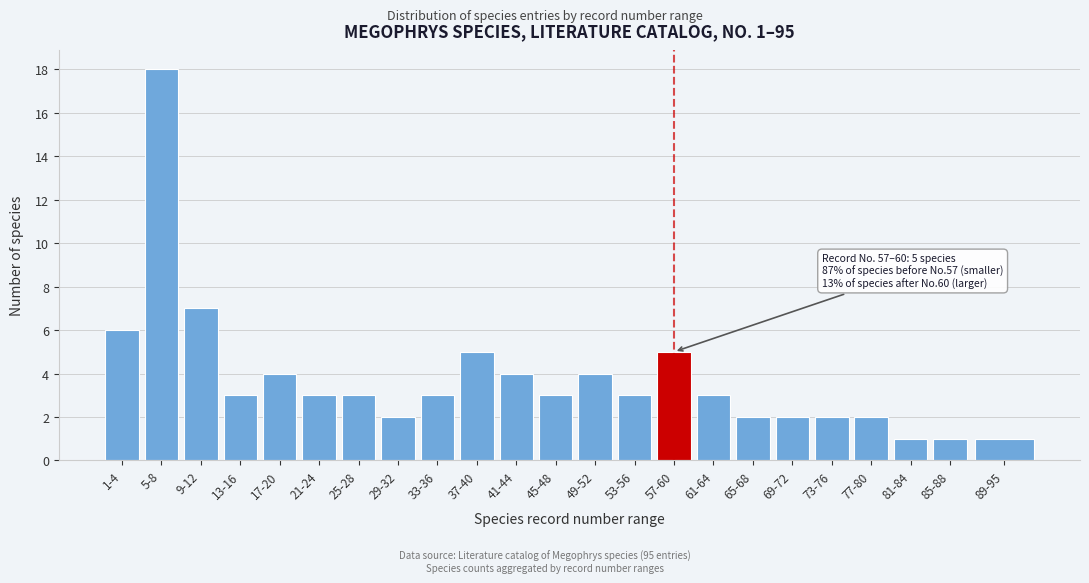

Reading left to right, list all the values displayed in this chart.

1-4=6	5-8=18	9-12=7	13-16=3	17-20=4	21-24=3	25-28=3	29-32=2	33-36=3	37-40=5	41-44=4	45-48=3	49-52=4	53-56=3	57-60=5	61-64=3	65-68=2	69-72=2	73-76=2	77-80=2	81-84=1	85-88=1	89-95=1